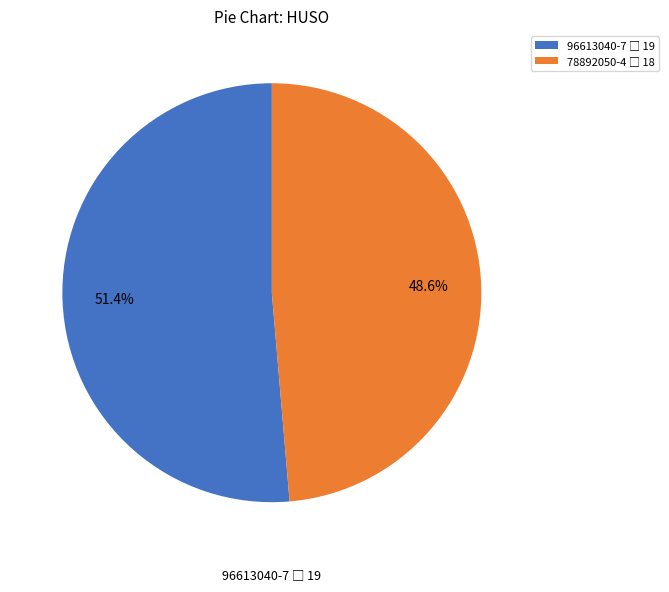

To the nearest percent, what is the average slice percentage?

50%